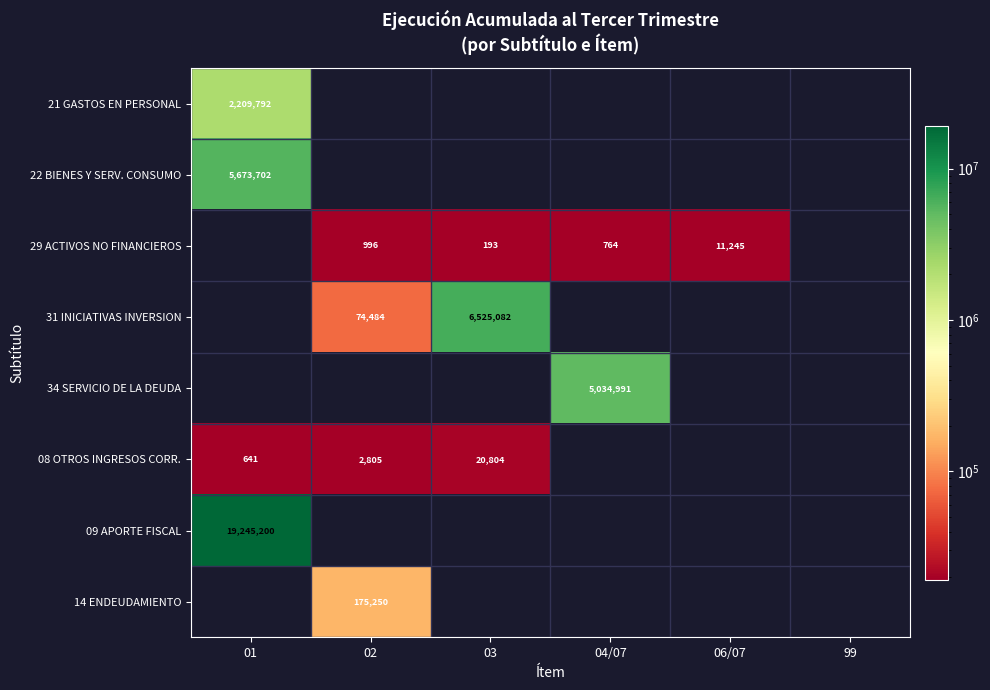

True or false: 08 OTROS INGRESOS CORR. has a value of 20804 at 03.

True